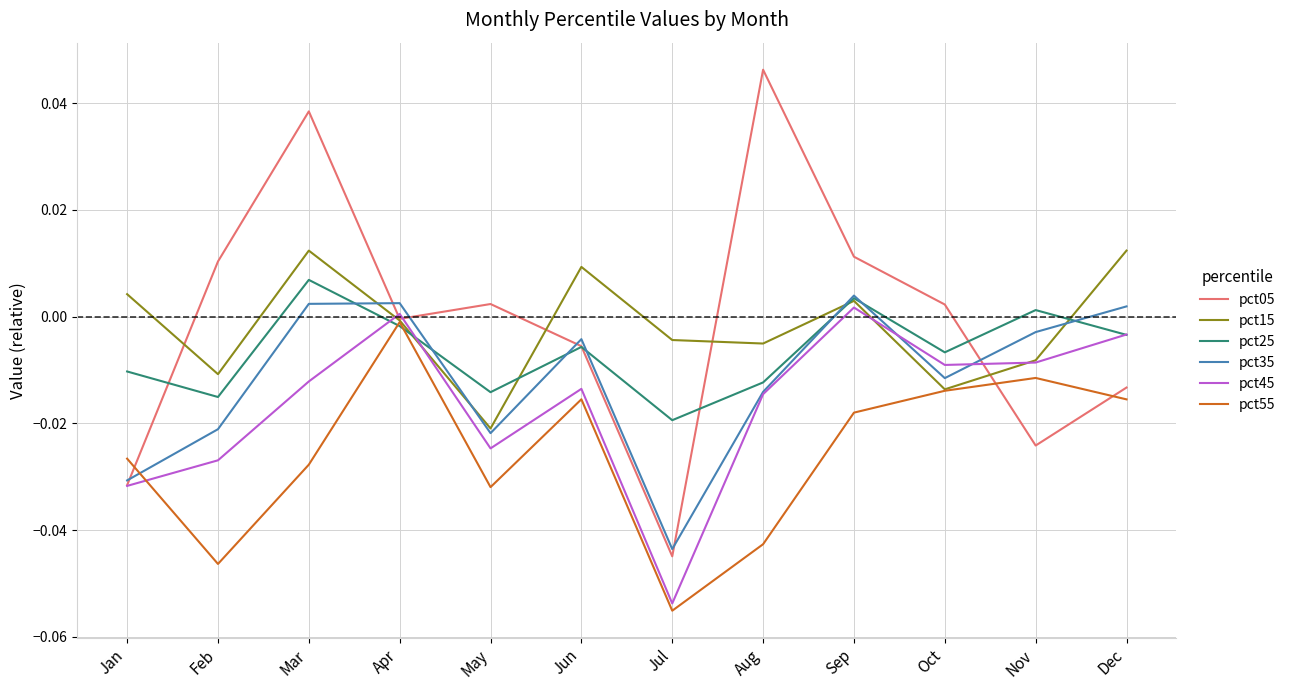

Is it true that pct15 equals 0.0 at Jun?

True